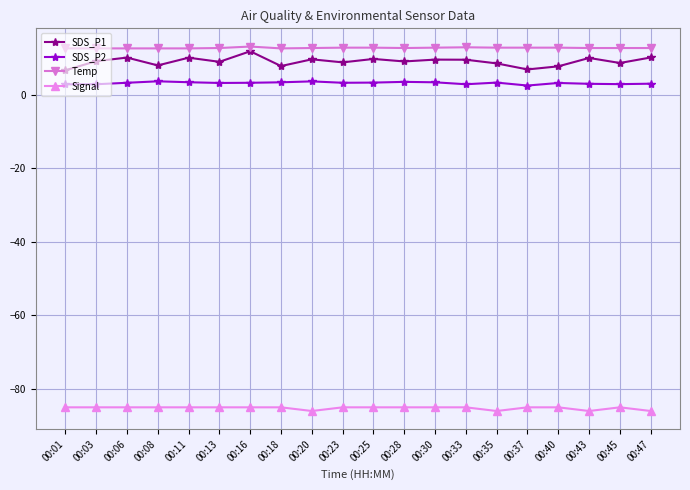

Which series has the largest range (max minus min)?

SDS_P1